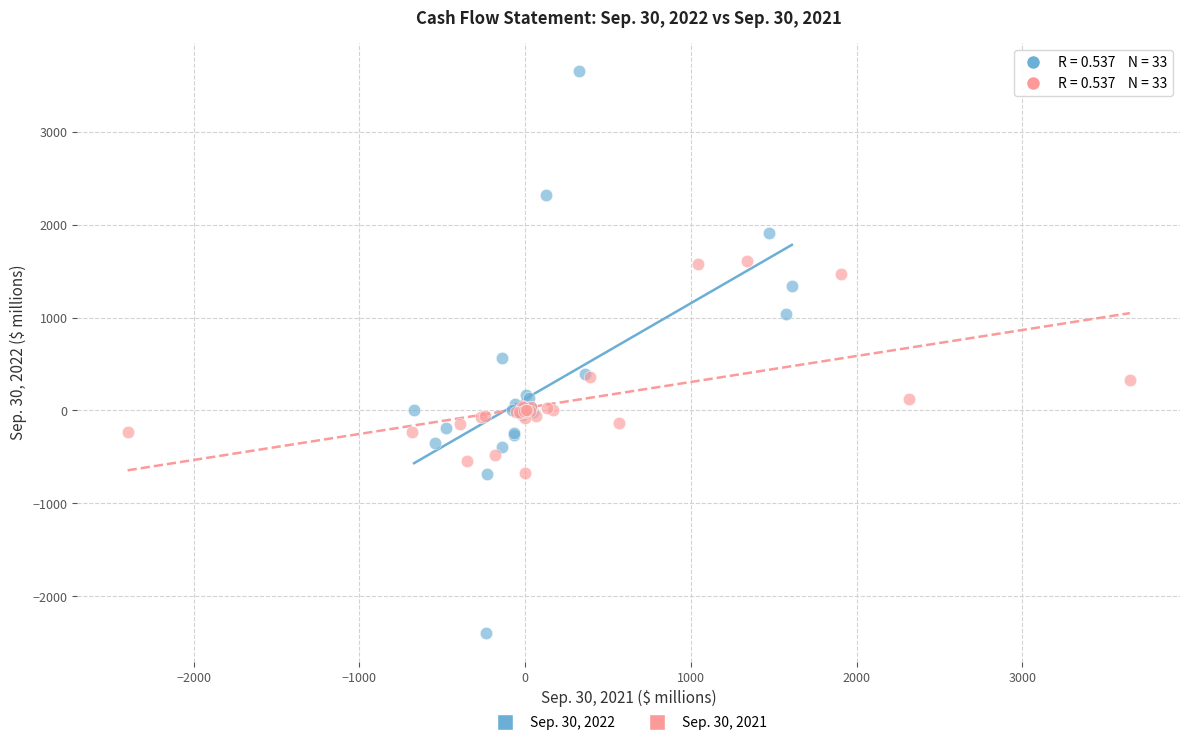

Which series contains the highest Y value?

Sep. 30, 2022